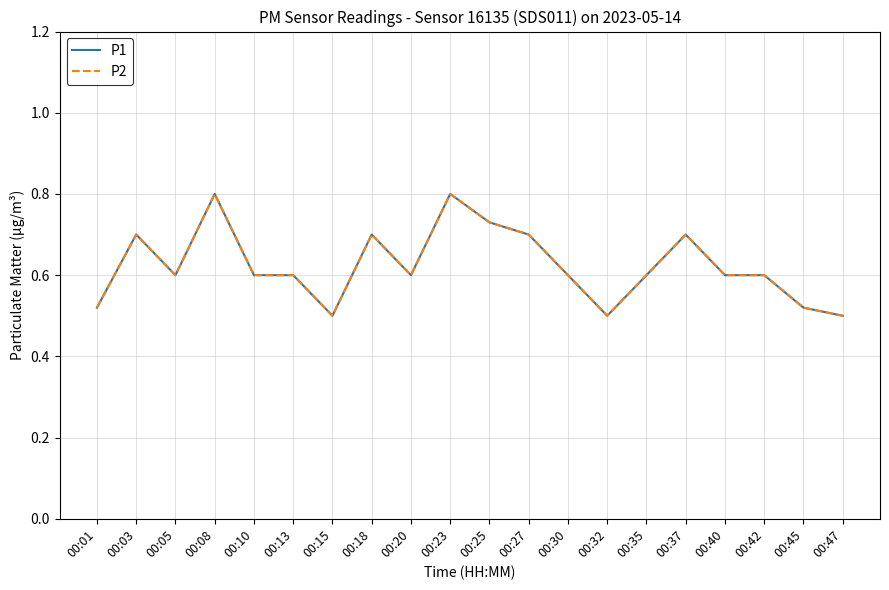

What is the average value of the P2 series?

0.6